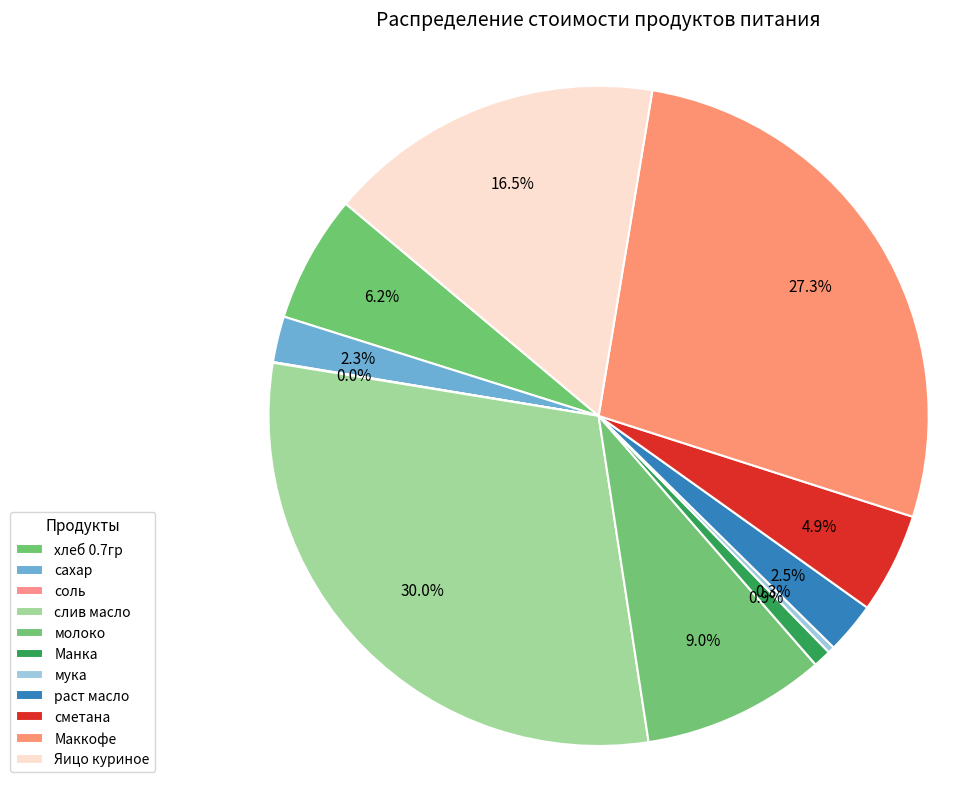

What is the total percentage of соль and мука?

0.4%